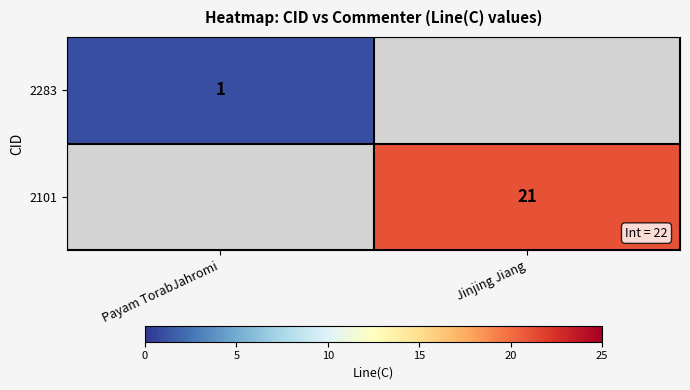

The 2283 series shows 1 at Payam TorabJahromi. True or false?

True